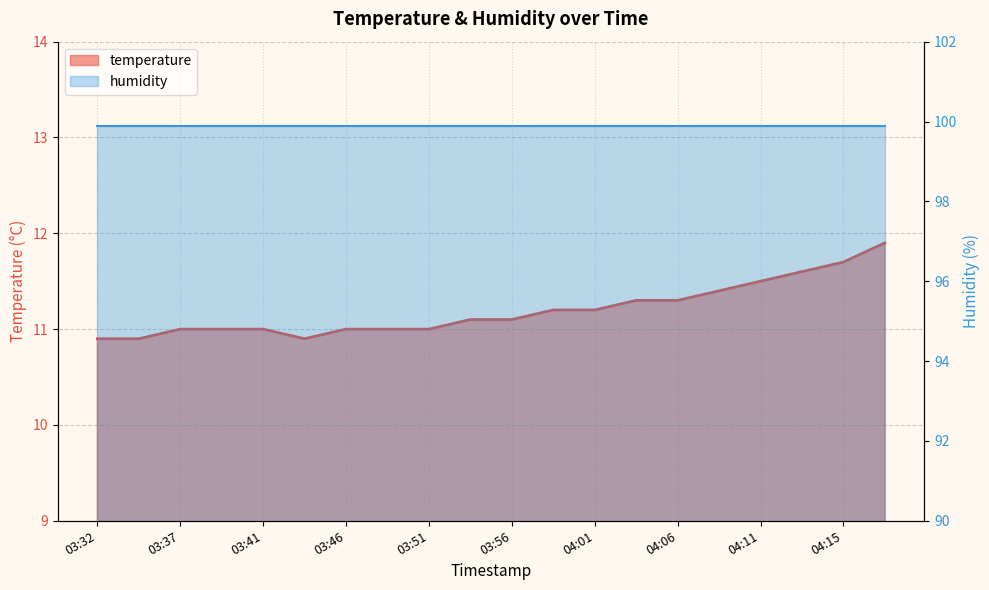

Count the number of categories in the chart.

20